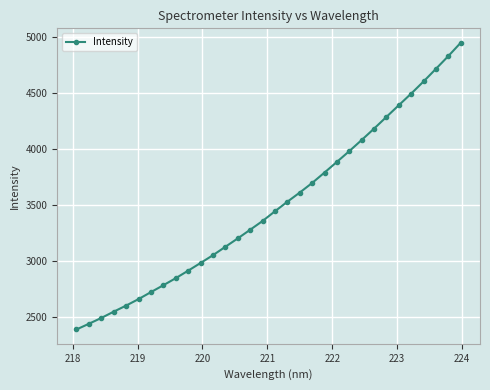

What is the difference between the maximum and second lowest values?

2509.4